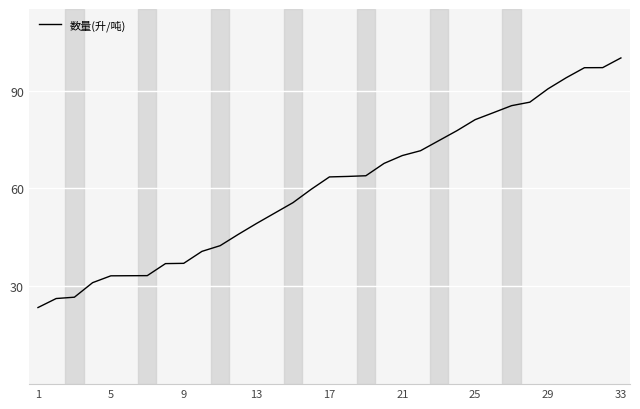

What is the maximum value shown in the chart?

100.0